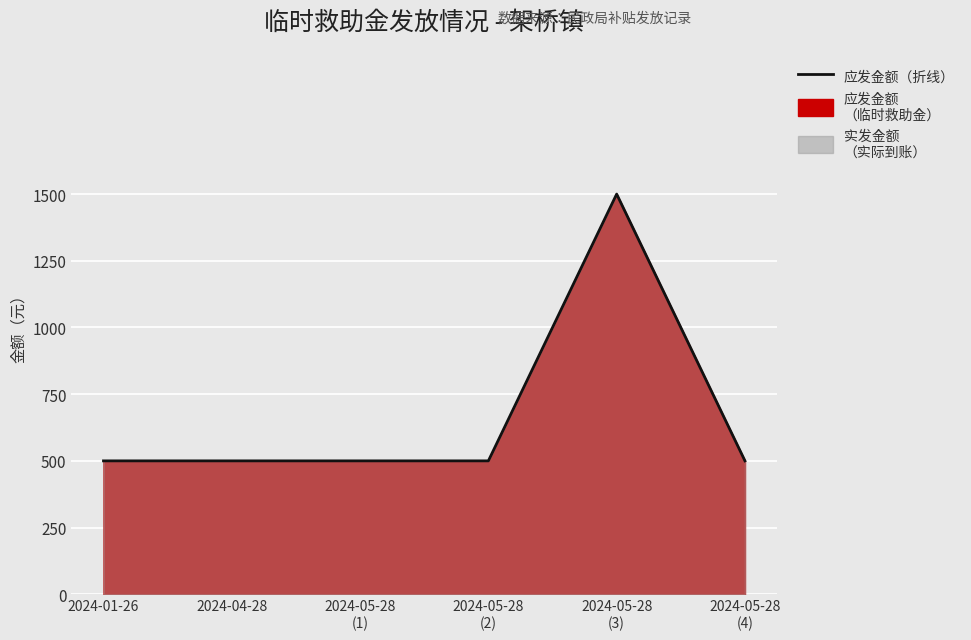

What is the change in value from 2024-05-28
(3) to 2024-05-28
(4)?

-1000